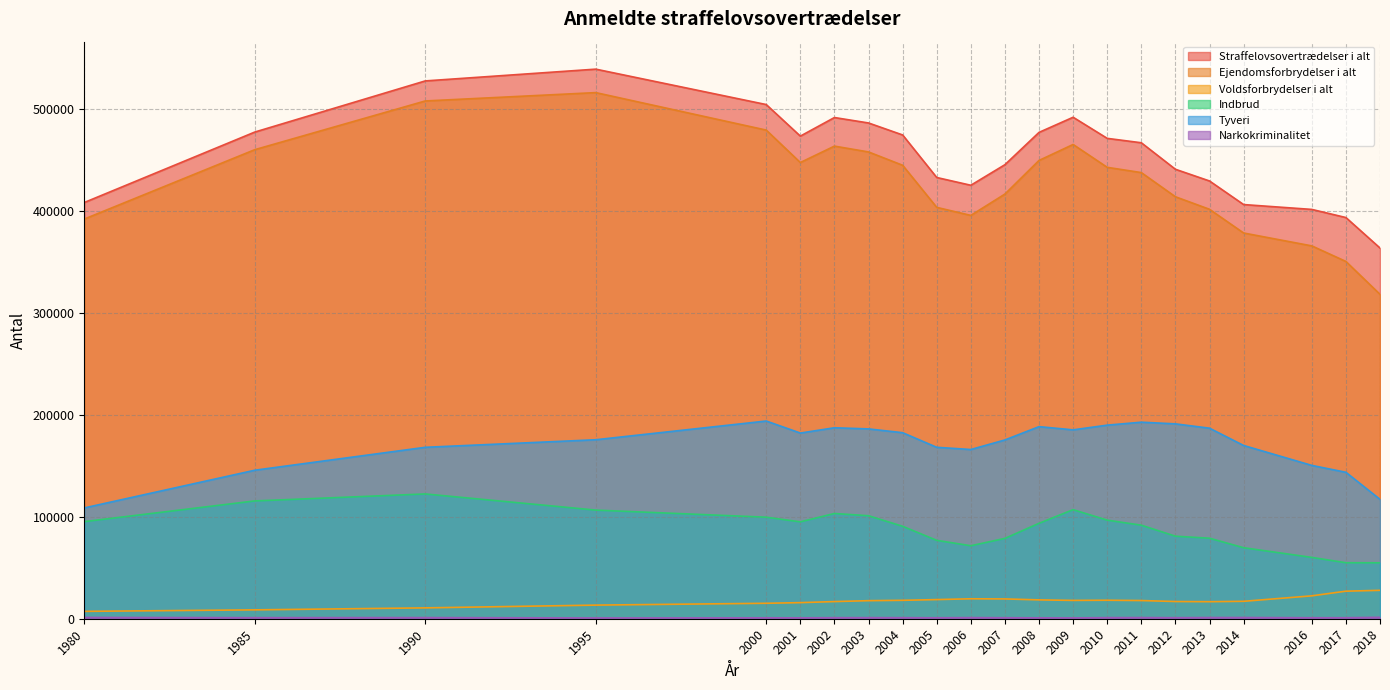

True or false: Voldsforbrydelser i alt and Straffelovsovertrædelser i alt intersect in this chart.

False